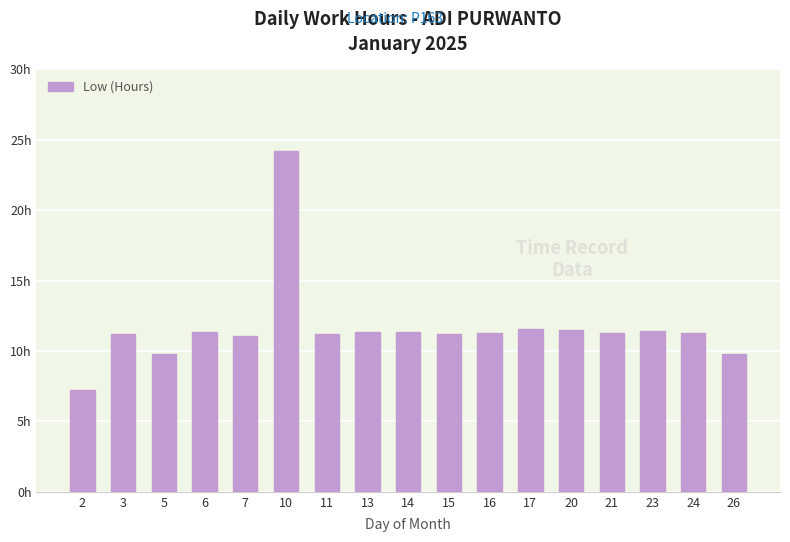

Does the chart contain any negative values?

No